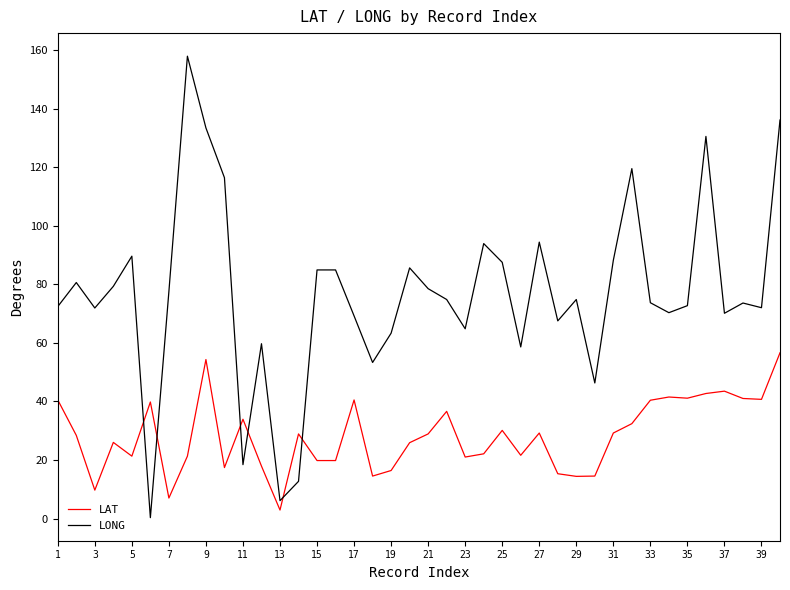

Which series has the largest total across all categories?

LONG